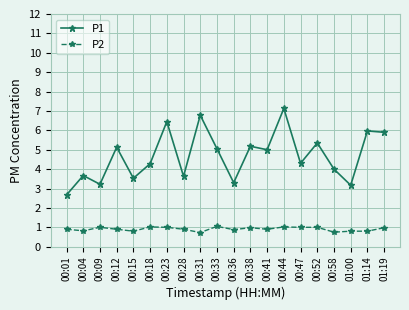

True or false: P2 has a value of 0.6 at 01:19.

False